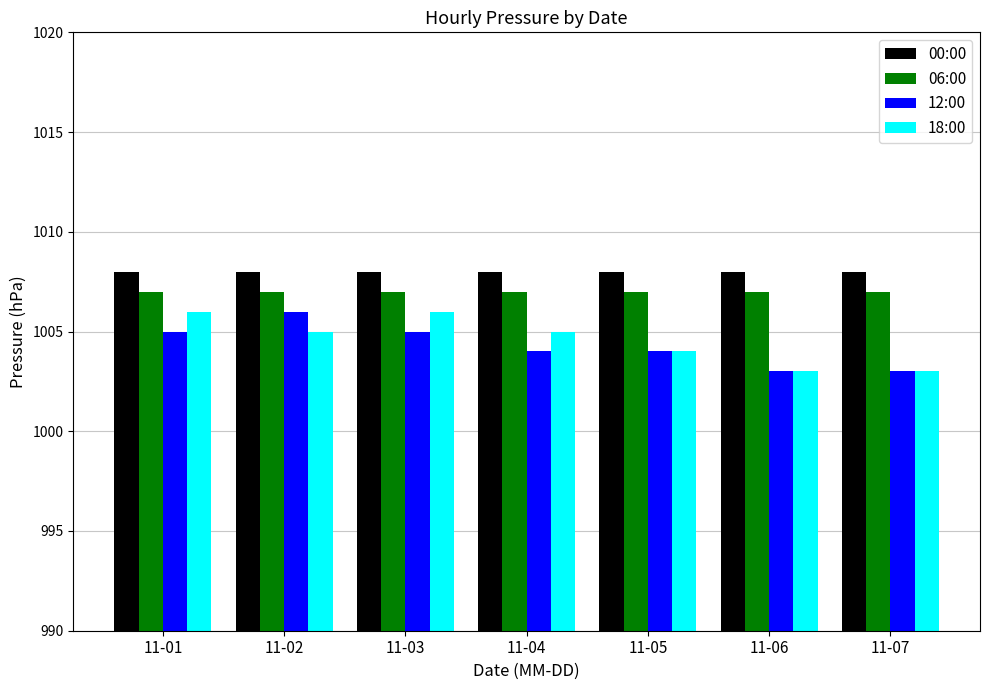

True or false: 06:00 has a value of 1516 at 11-04.

False